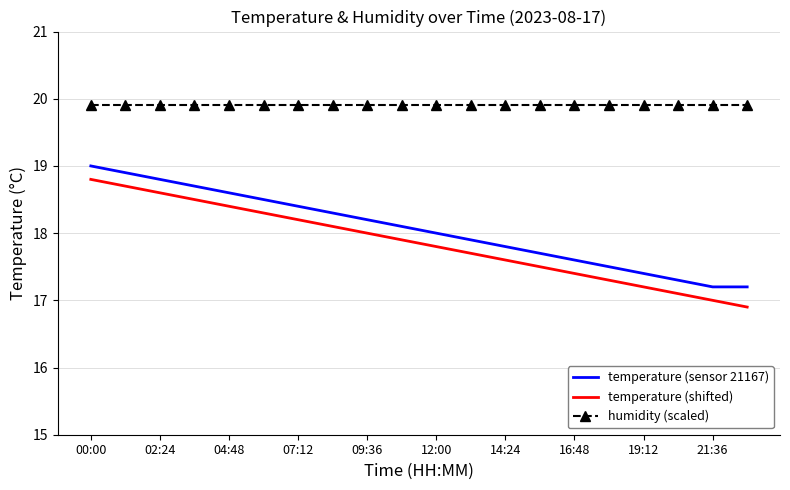

What is the average value of the temperature (sensor 21167) series?

18.1